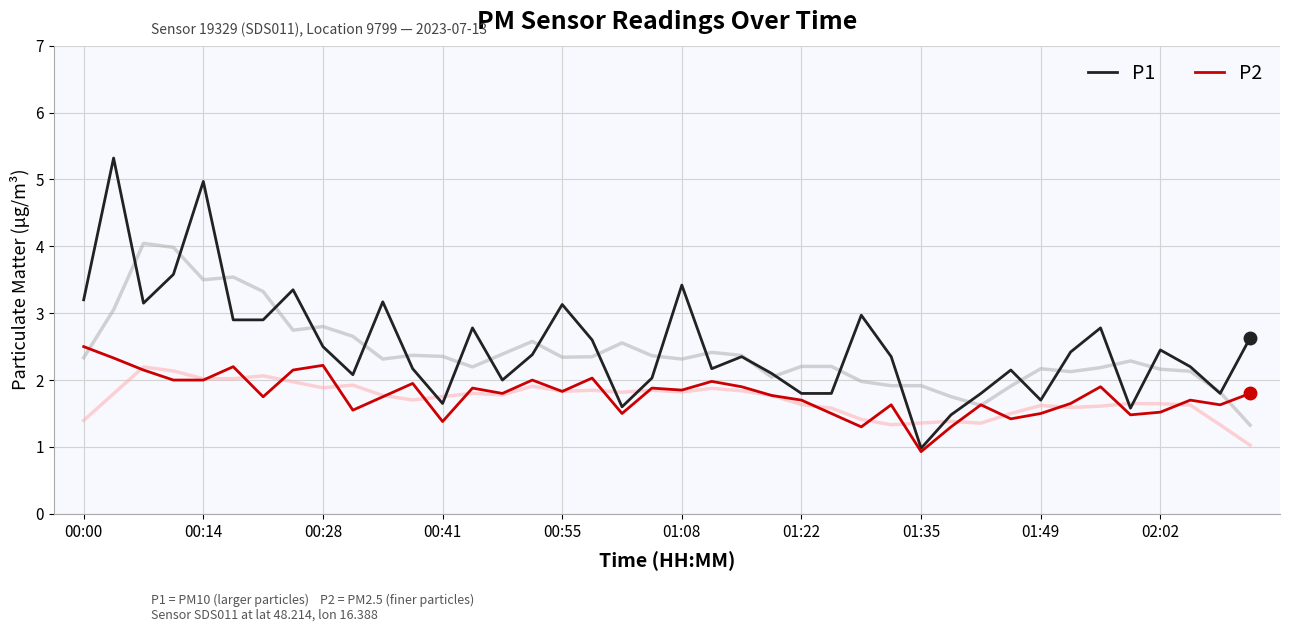

List the series in order of their overall mean, lowest first.

P2, P1